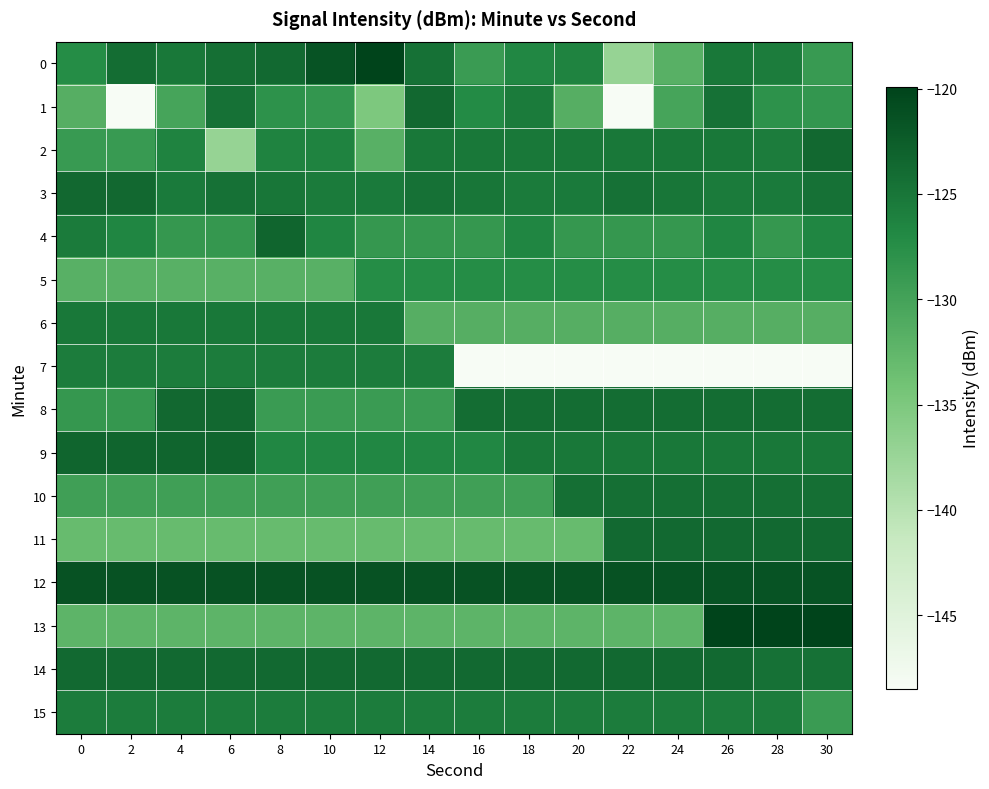

What is the total value across all series at 14?

-2032.8